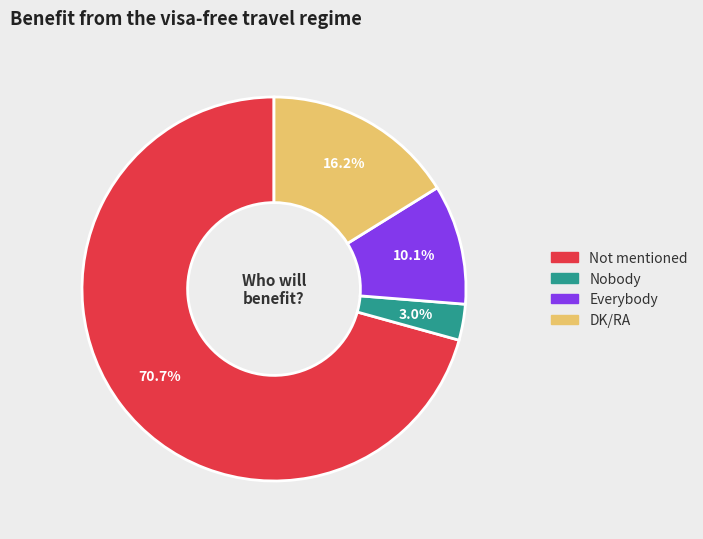

Does any single category account for the majority?

Yes